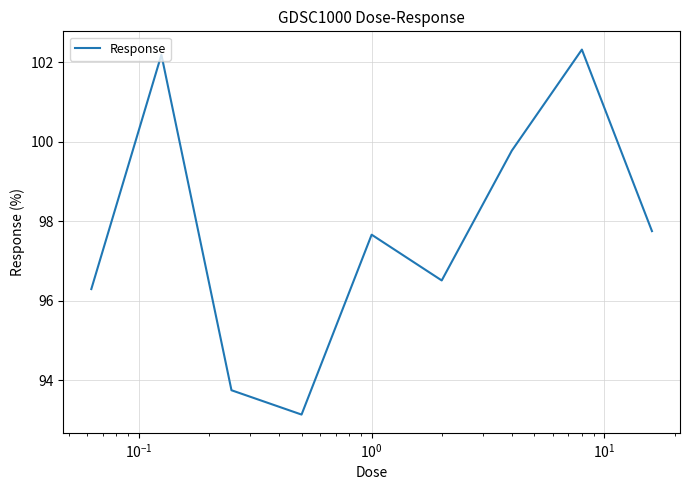

What is the maximum value shown in the chart?

102.3